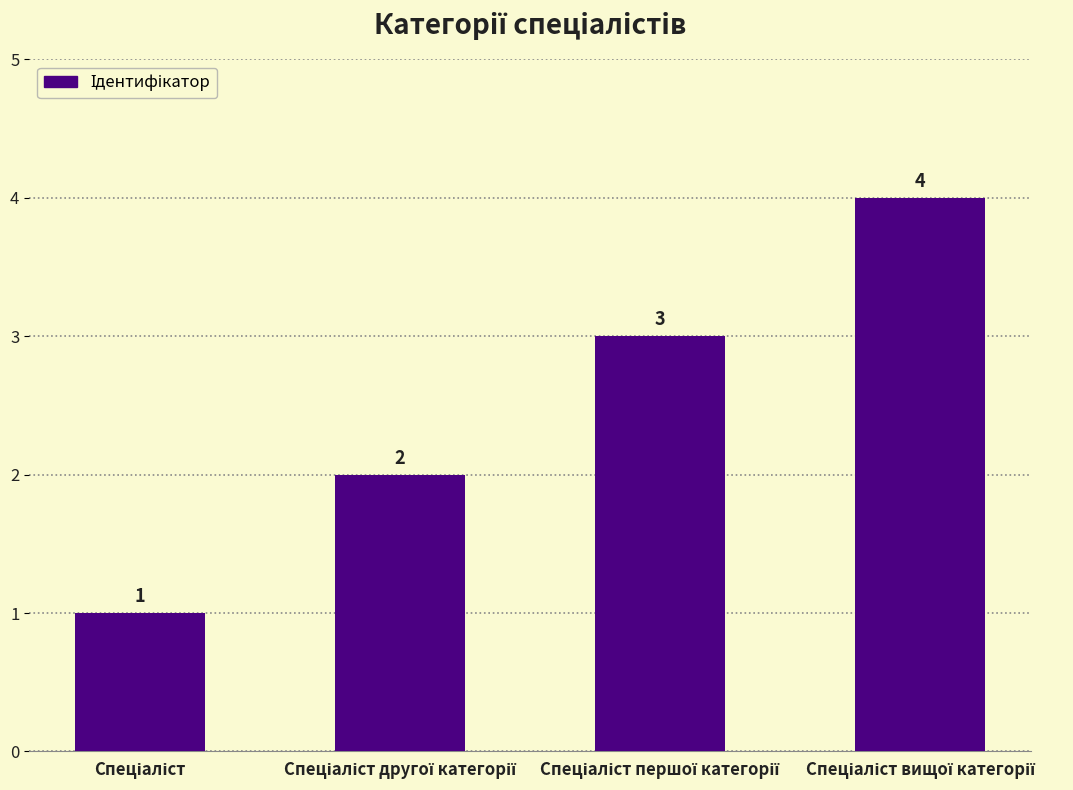

What is the difference between the maximum and minimum values?

3